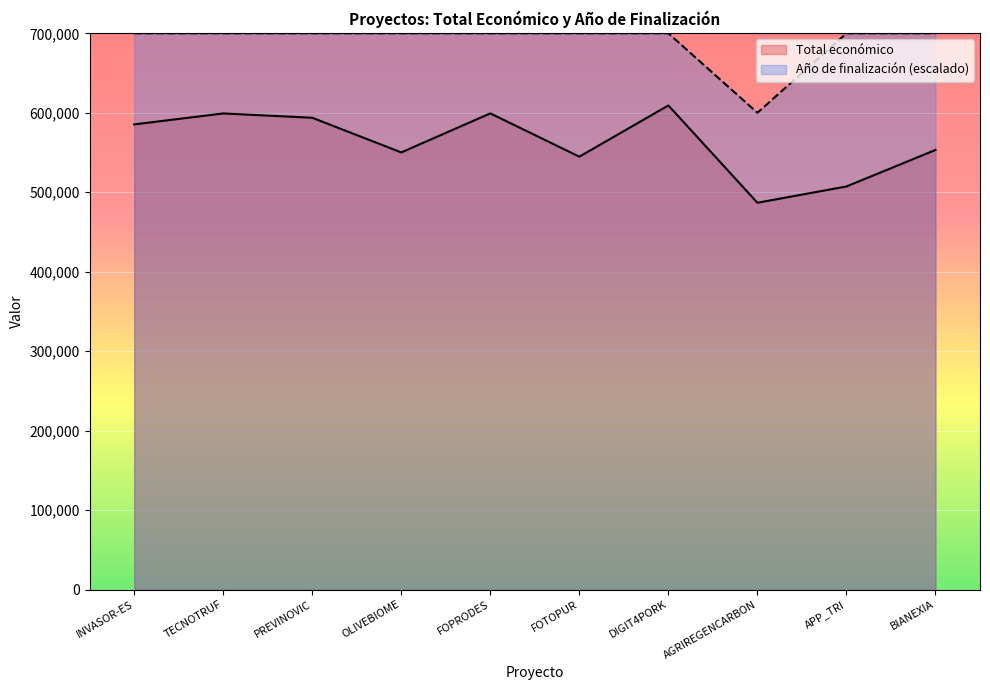

Which category has the highest value across all series?

INVASOR-ES